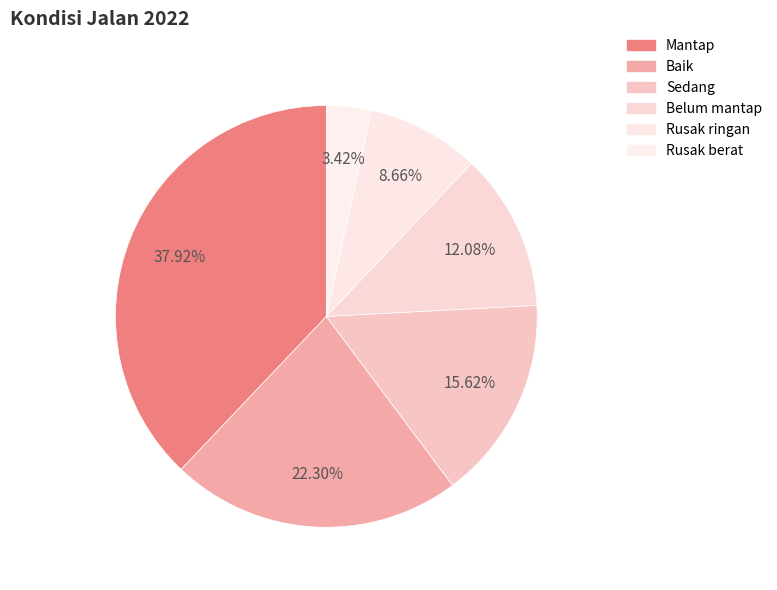

Approximately how many times larger is the value at Rusak berat compared to Belum mantap?

0.3